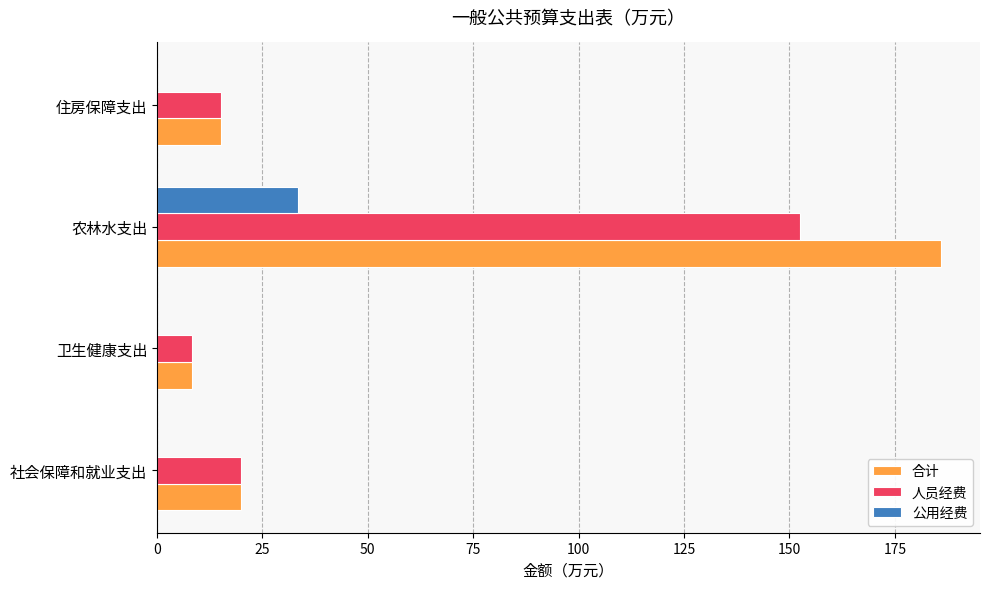

The 公用经费 series shows 33.4 at 农林水支出. True or false?

True